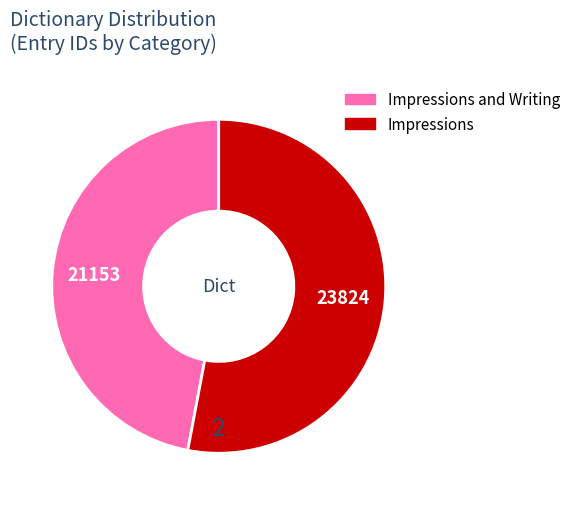

Is there a majority slice in this chart?

Yes